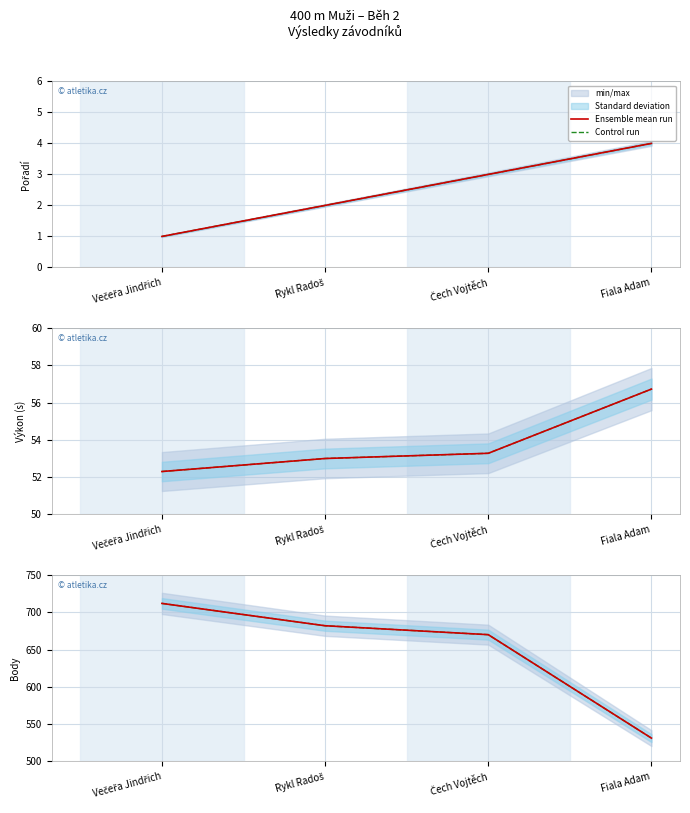

True or false: Control run and Ensemble mean run intersect in this chart.

False